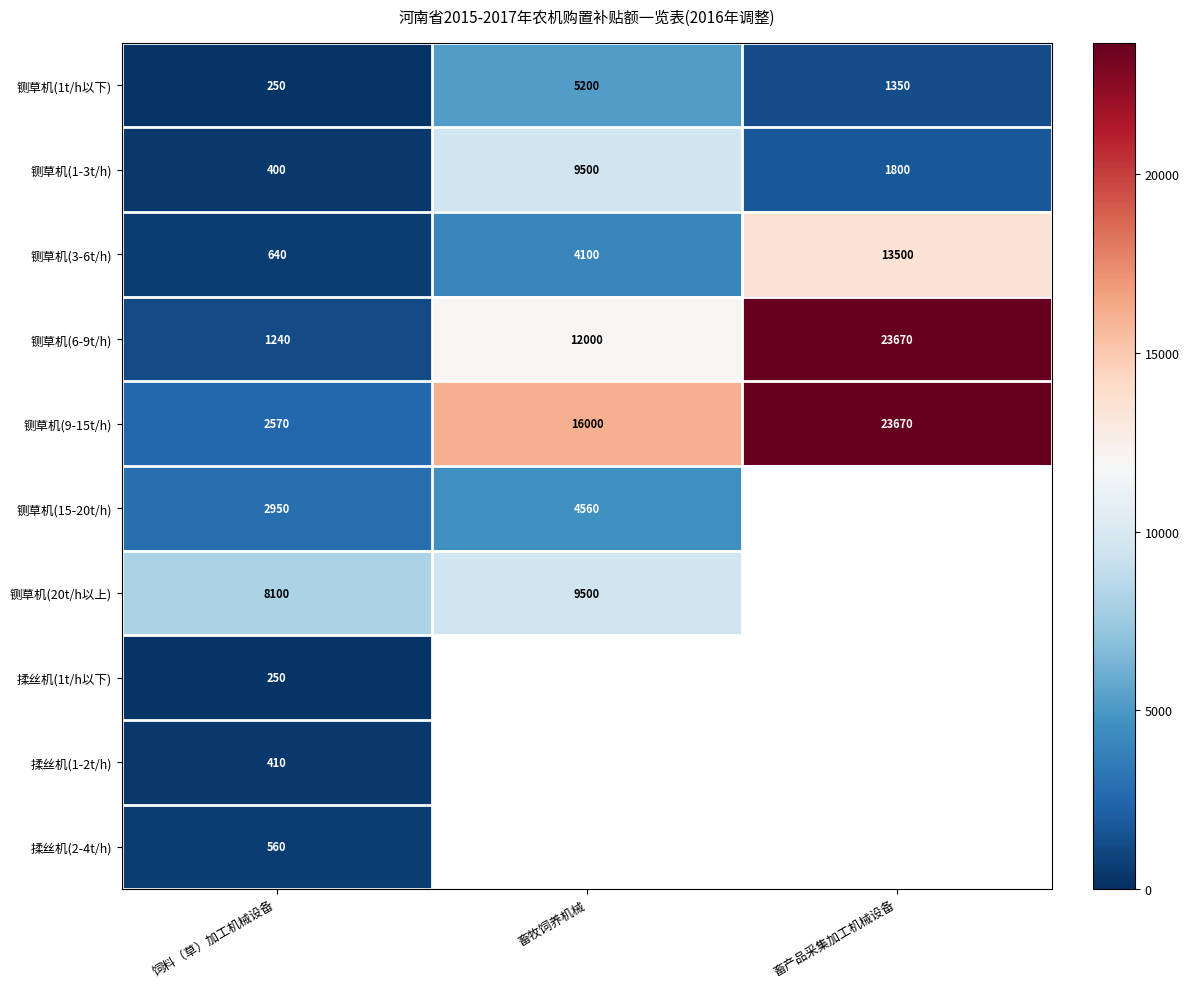

Is it true that 铡草机(6-9t/h) equals 11638 at 畜产品采集加工机械设备?

False